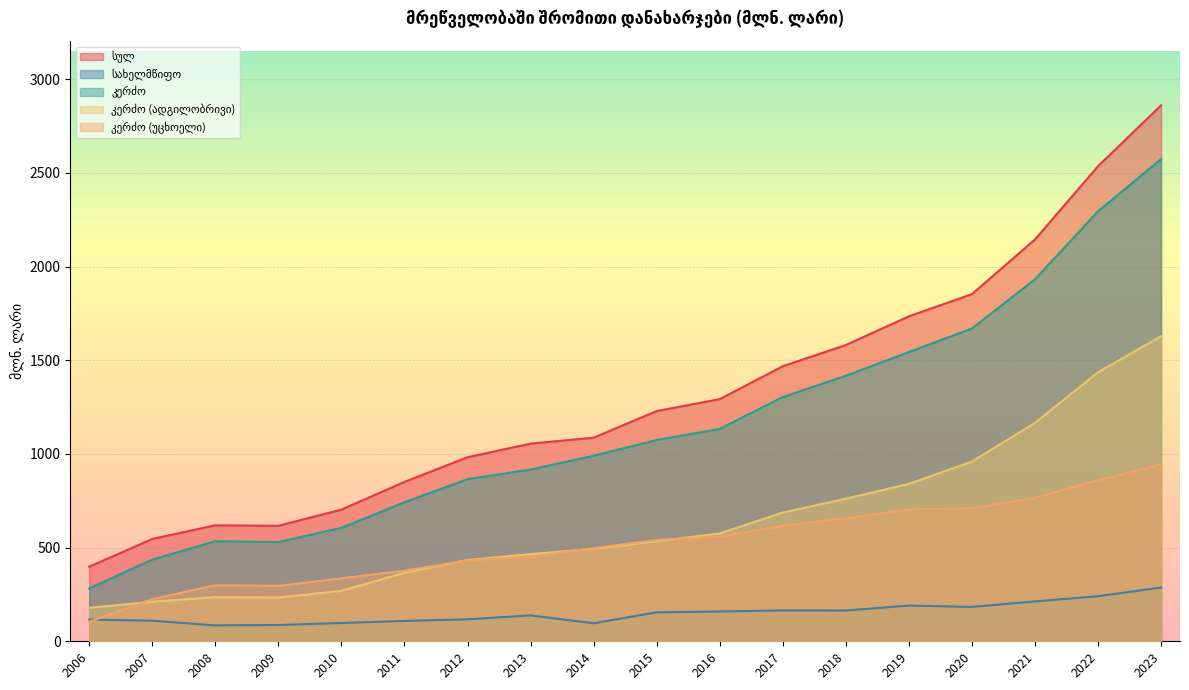

What is the average value of the კერძო (ადგილობრივი) series?

637.3